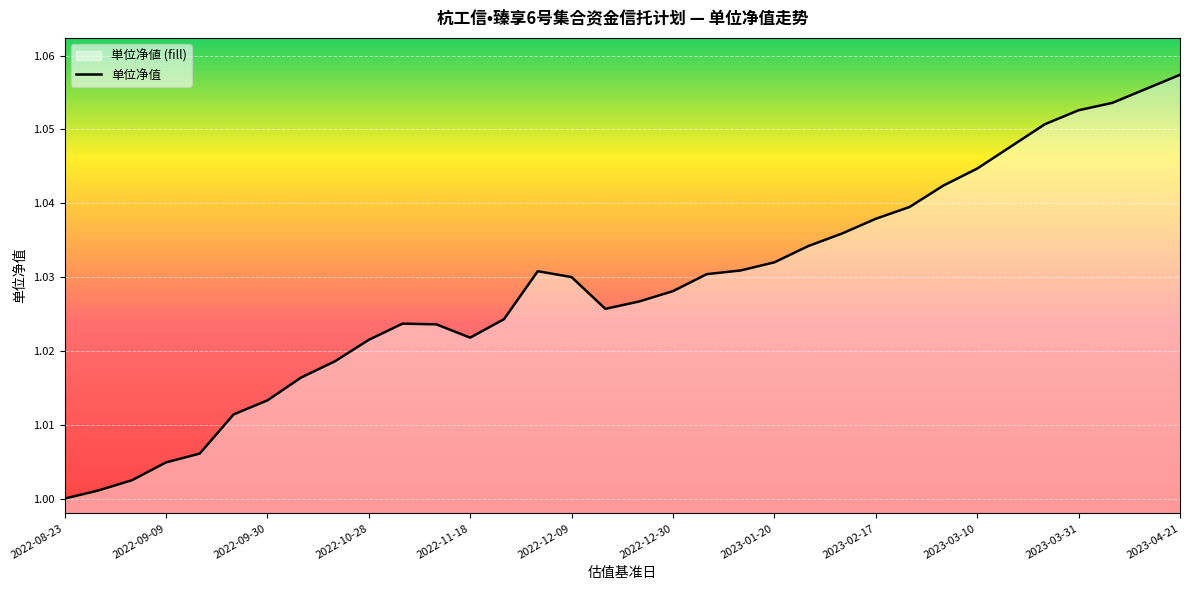

What is the value of the 30th point from the left?

1.1